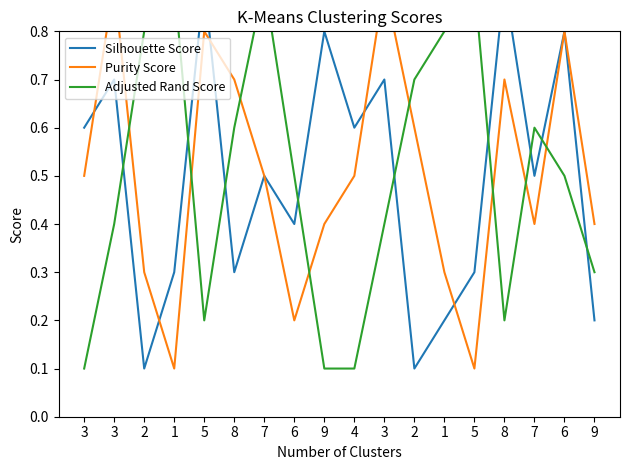

What is the maximum value shown in the chart?

0.9